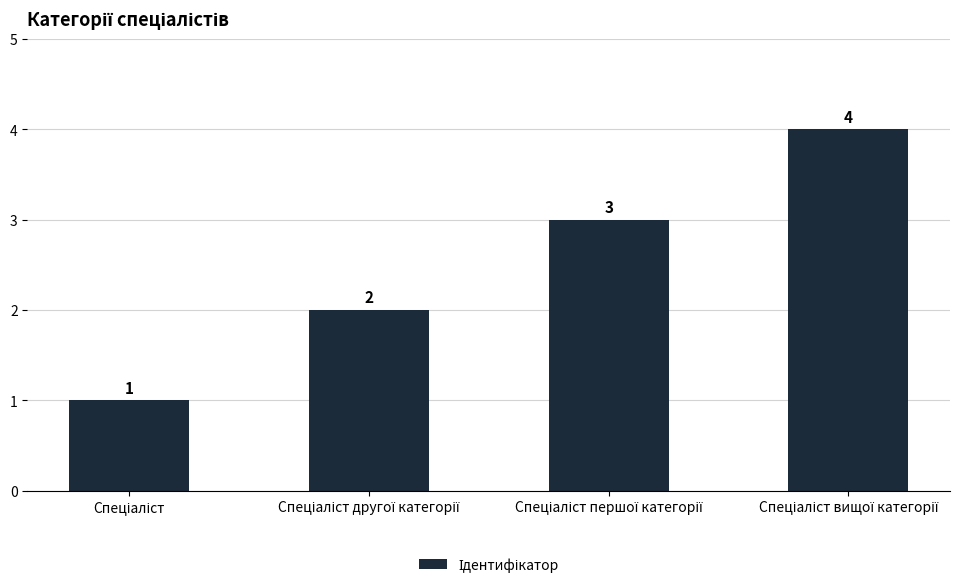

What is the value of the 2nd bar from the left?

2